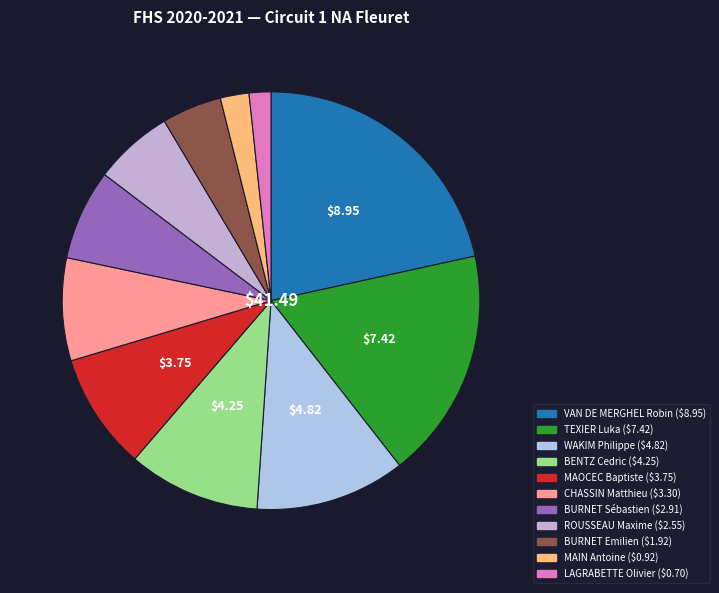

Which category has the biggest portion of the pie?

VAN DE MERGHEL Robin